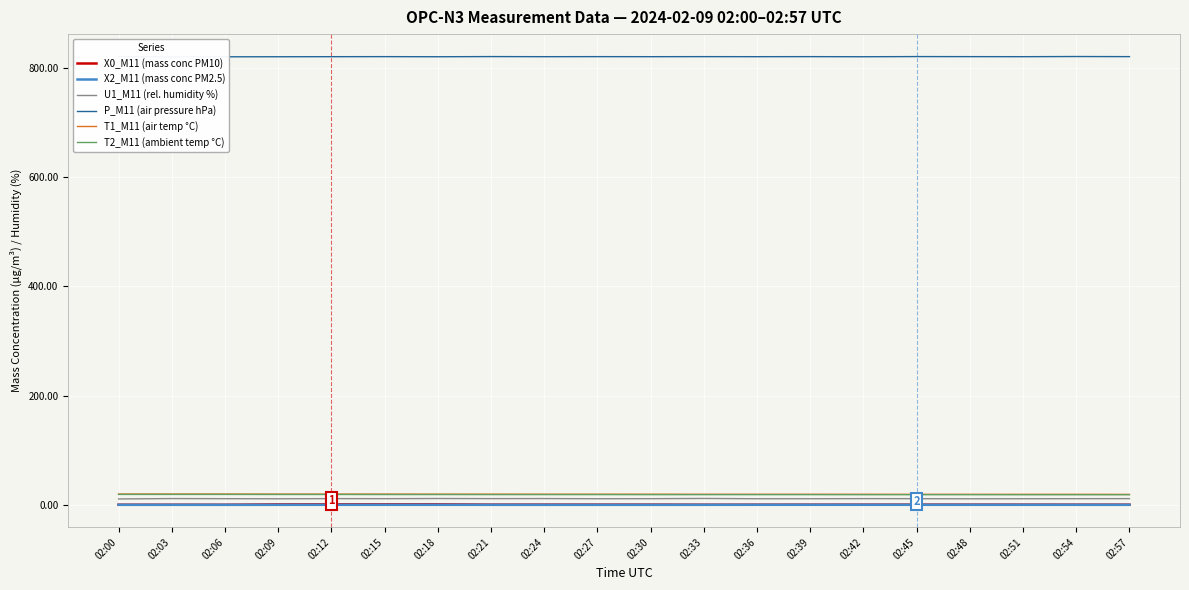

List the series in order of their peak value, lowest first.

X2_M11 (mass conc PM2.5), X0_M11 (mass conc PM10), U1_M11 (rel. humidity %), T2_M11 (ambient temp °C), T1_M11 (air temp °C), P_M11 (air pressure hPa)